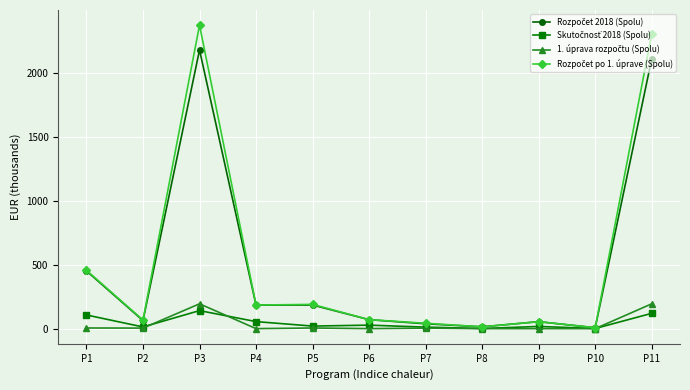

What is the difference between the Rozpočet 2018 (Spolu) values at P7 and P11?

2075.4